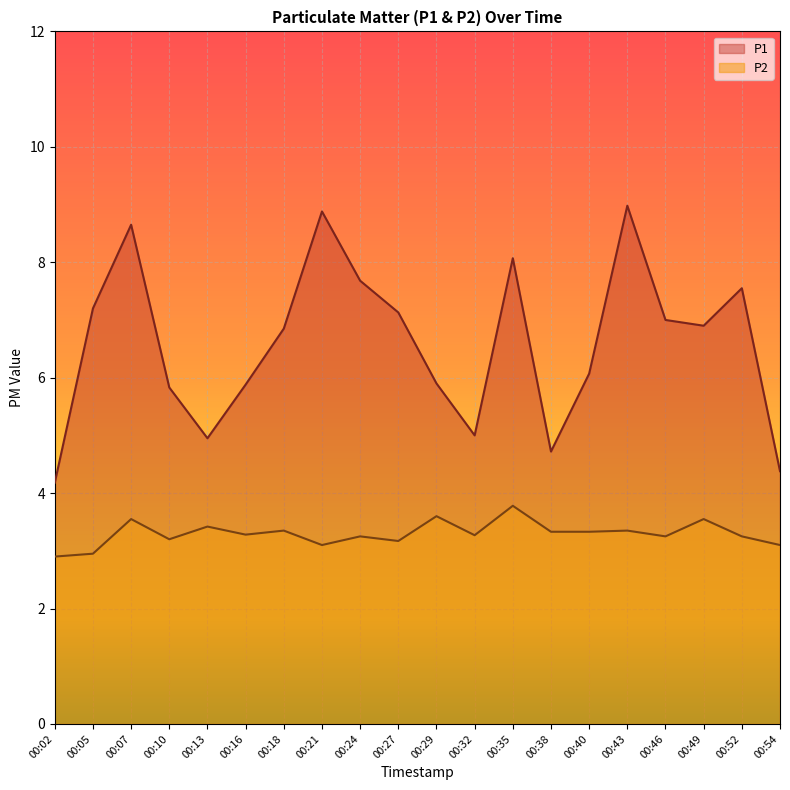

True or false: P1 has a value of 3.7 at 00:52.

False